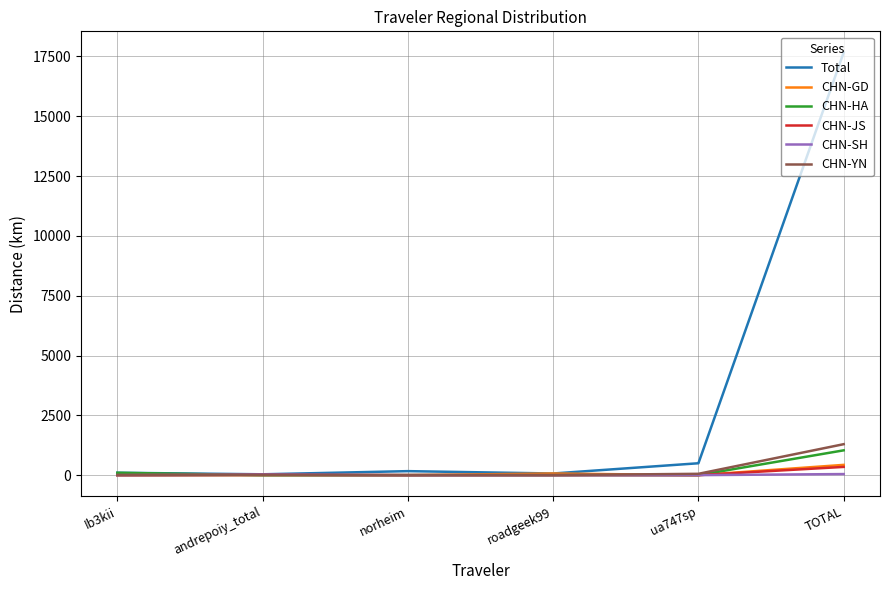

True or false: CHN-JS has a value of 0.0 at roadgeek99.

True